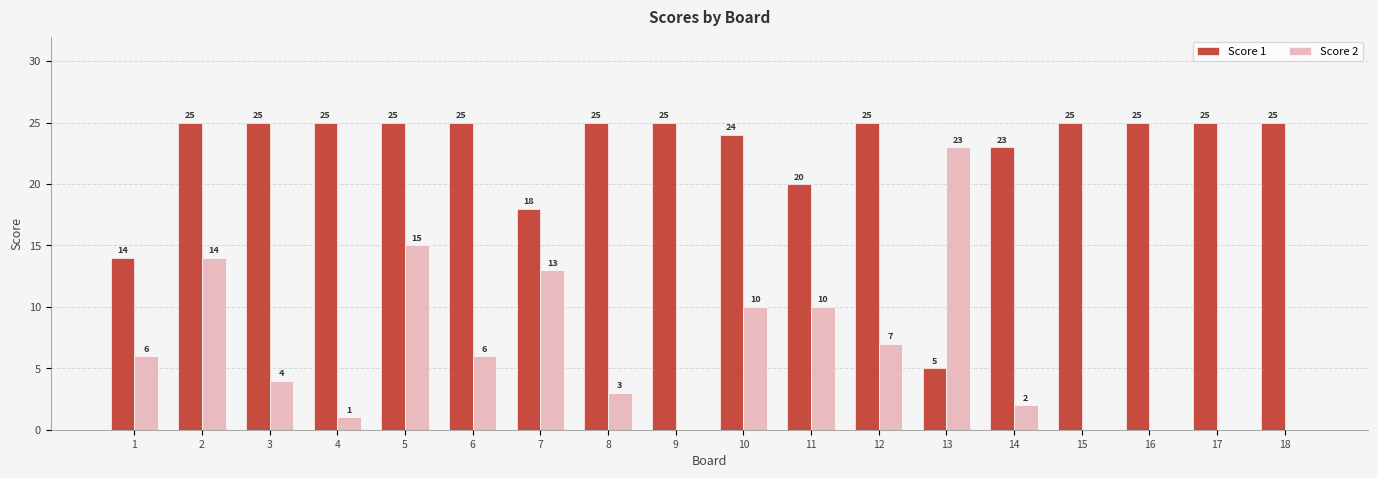

What value does the Score 2 series have at 12, to the nearest 10?

10